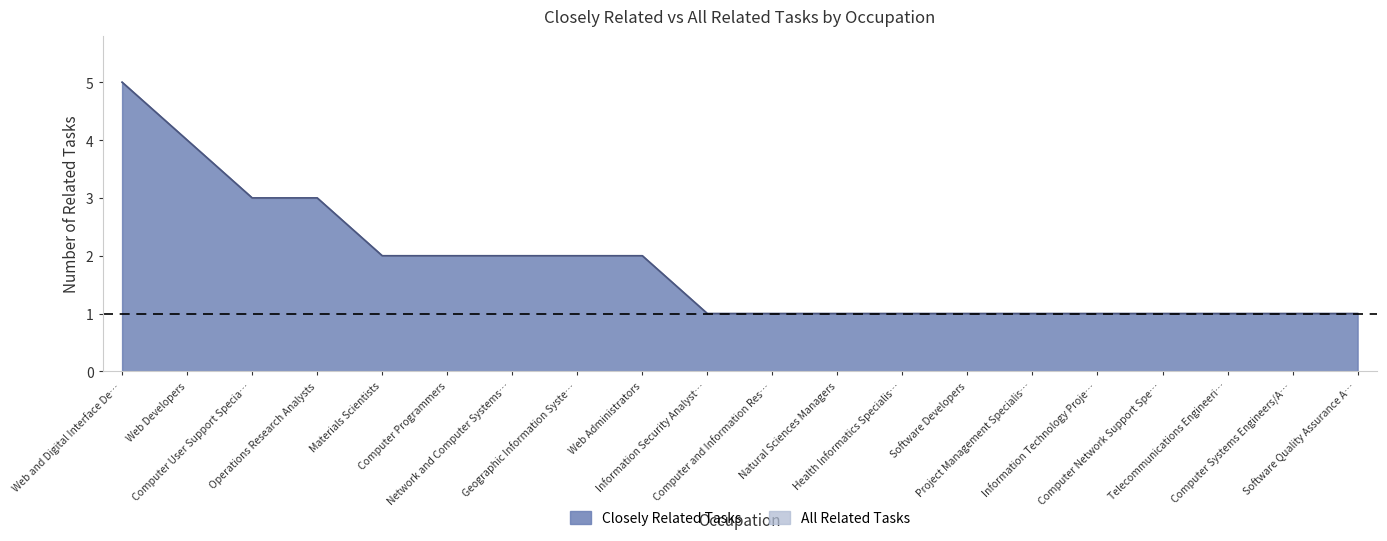

What position from the left is Computer Programmers?

6